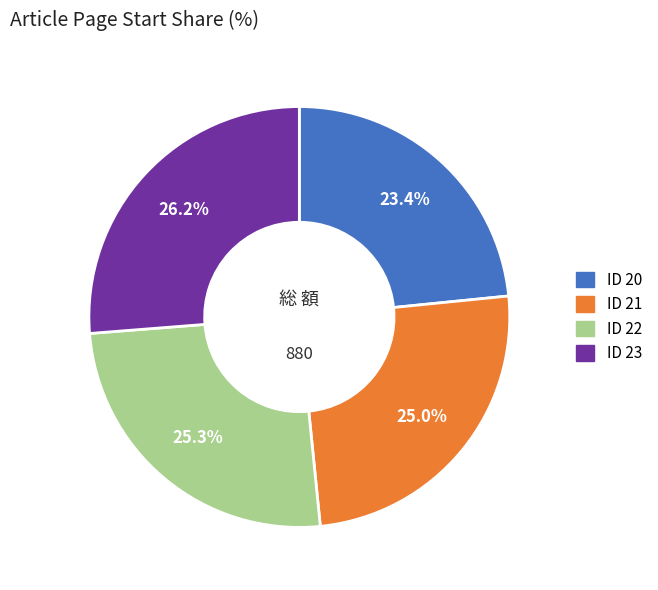

Does any single category account for the majority?

No